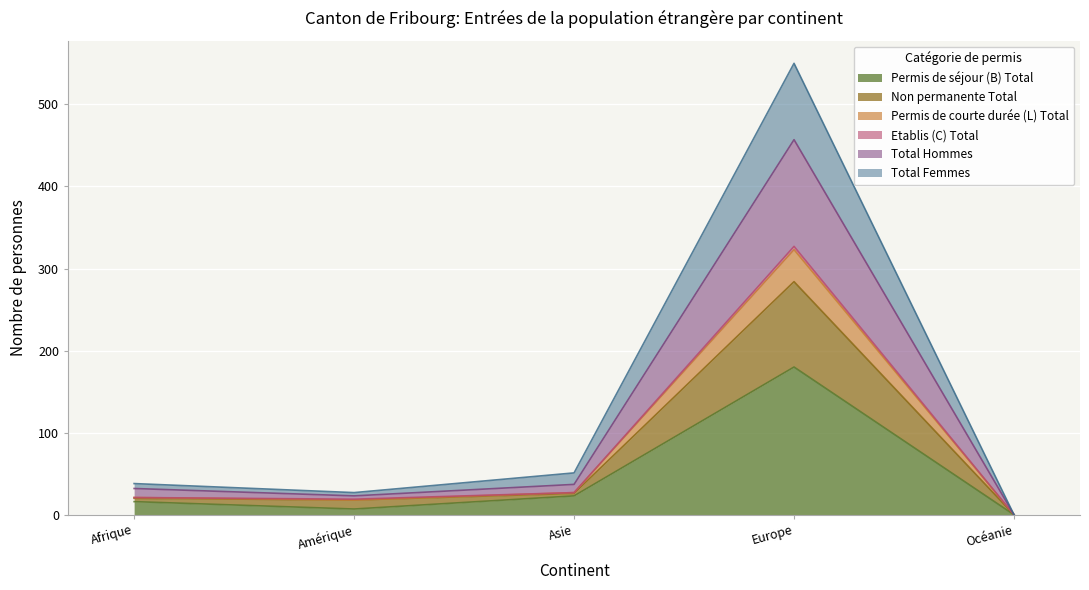

At which category does the chart reach its minimum across all series?

Océanie